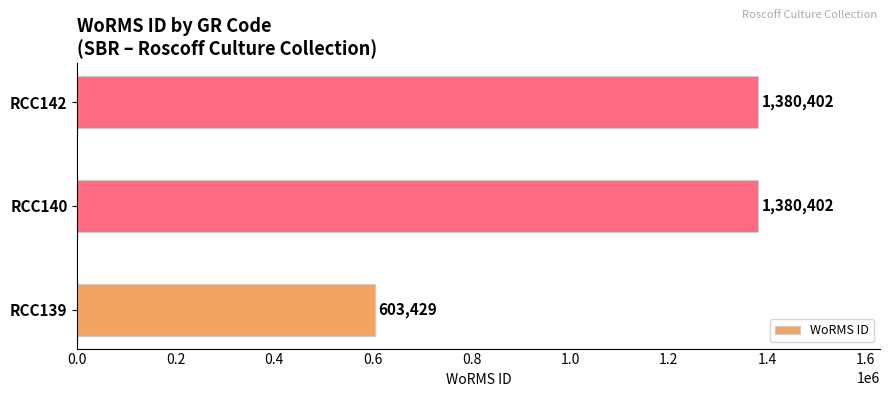

Reading bottom to top, what are all the values shown in this chart?

603429	1380402	1380402